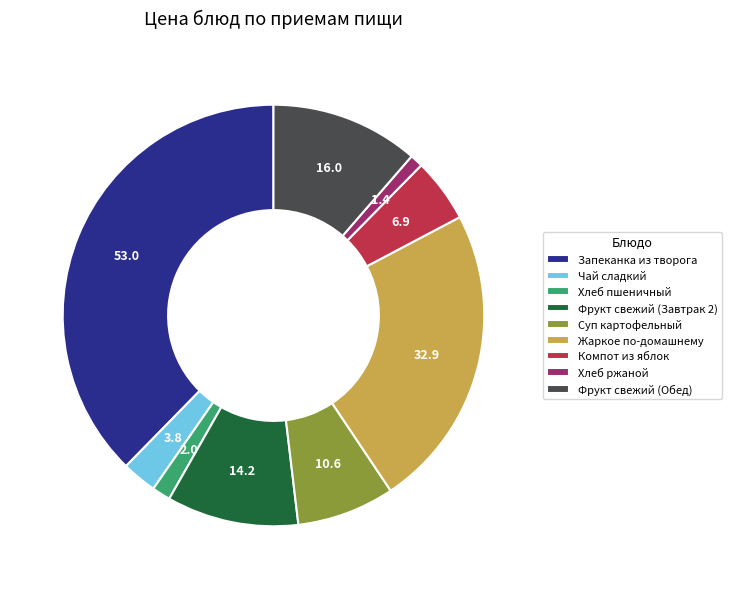

Does Запеканка из творога represent more than half of the total?

No